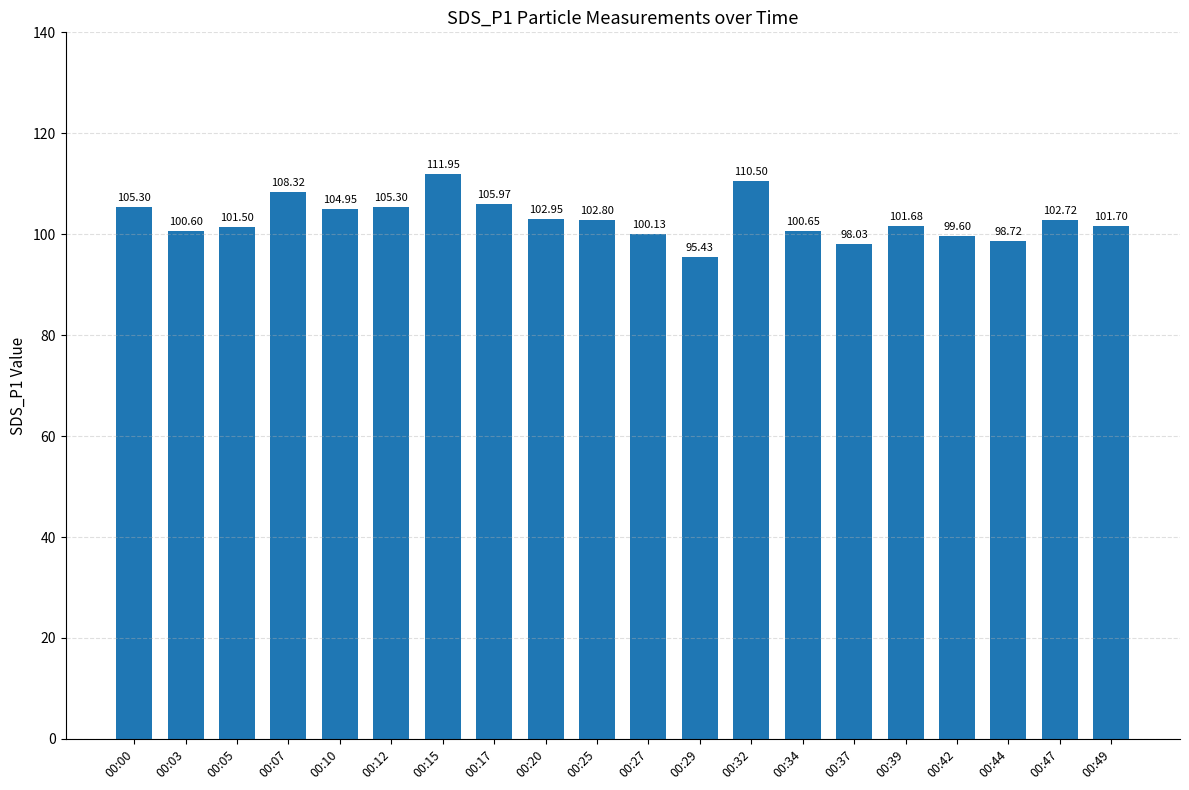

The chart shows a value of 100.1 at 00:27. True or false?

True